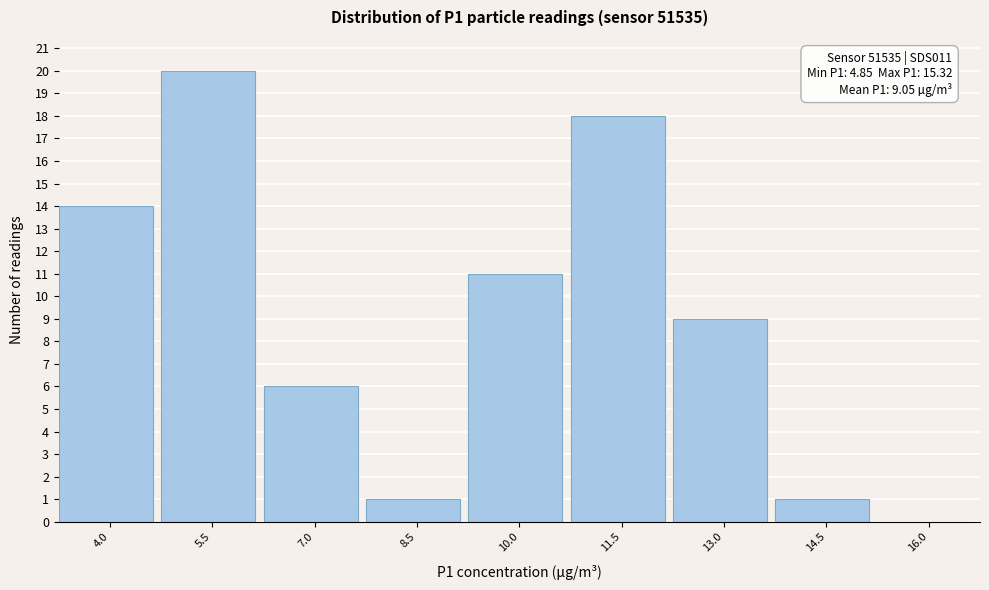

Which category has the highest value across all series?

5.5